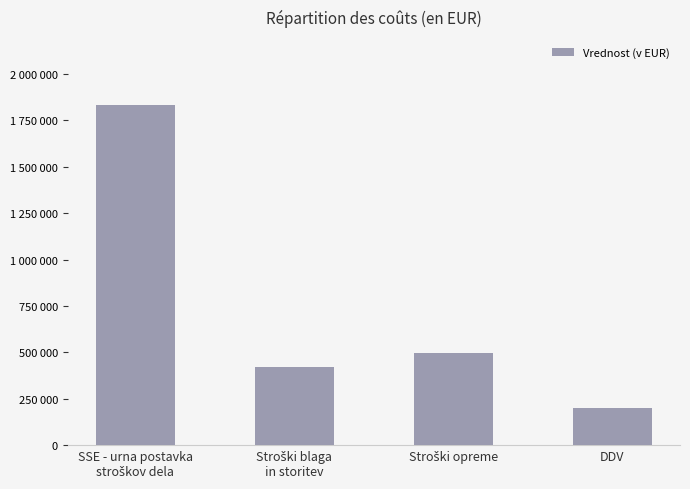

List the labels in order of value, smallest first.

DDV, Stroški blaga
in storitev, Stroški opreme, SSE - urna postavka
stroškov dela